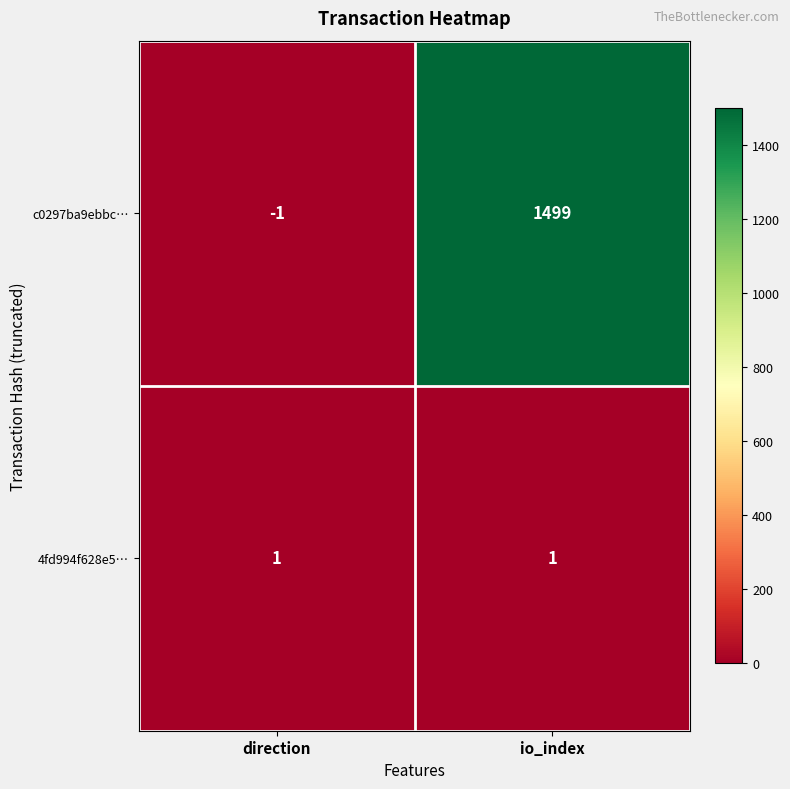

Reading left to right, list all the values displayed in this chart.

c0297ba9ebbc…: direction=-1	io_index=1499
4fd994f628e5…: direction=1	io_index=1